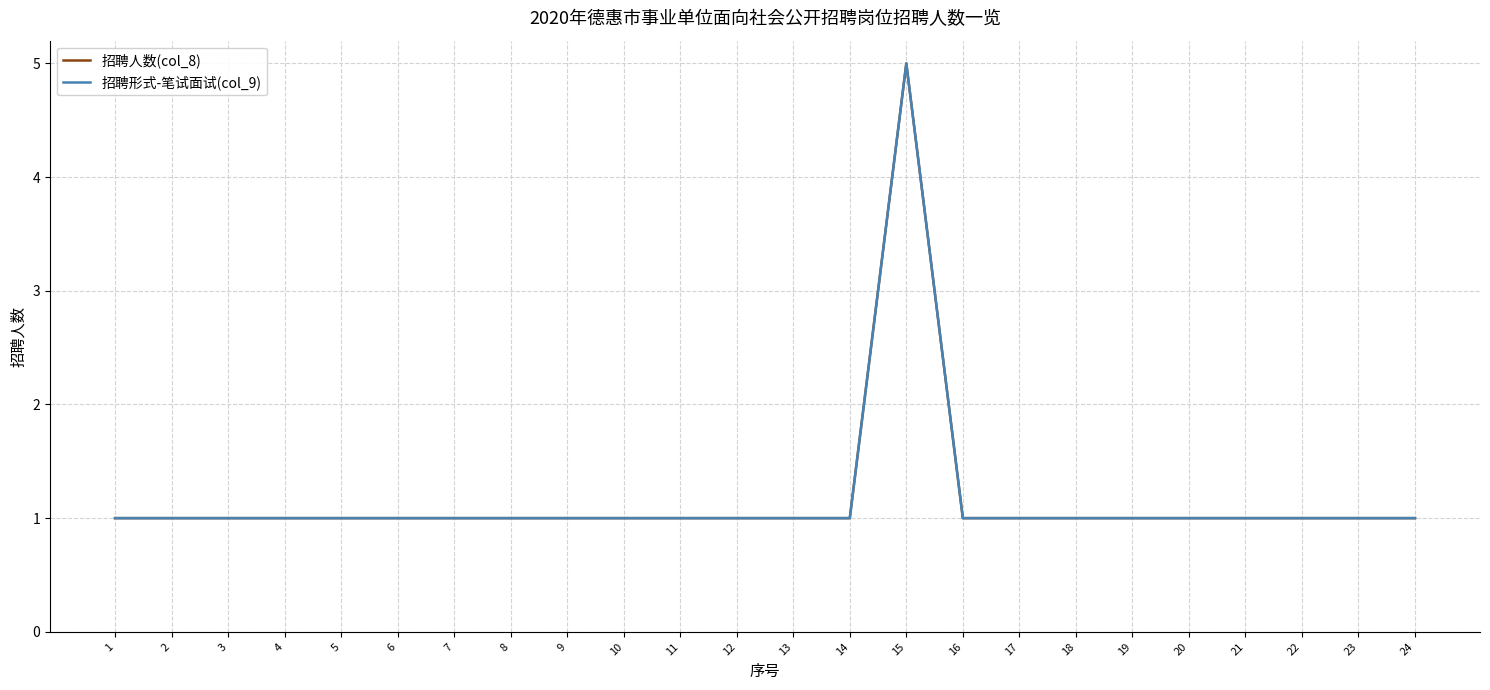

Is this an area chart (filled region under the line)?

No